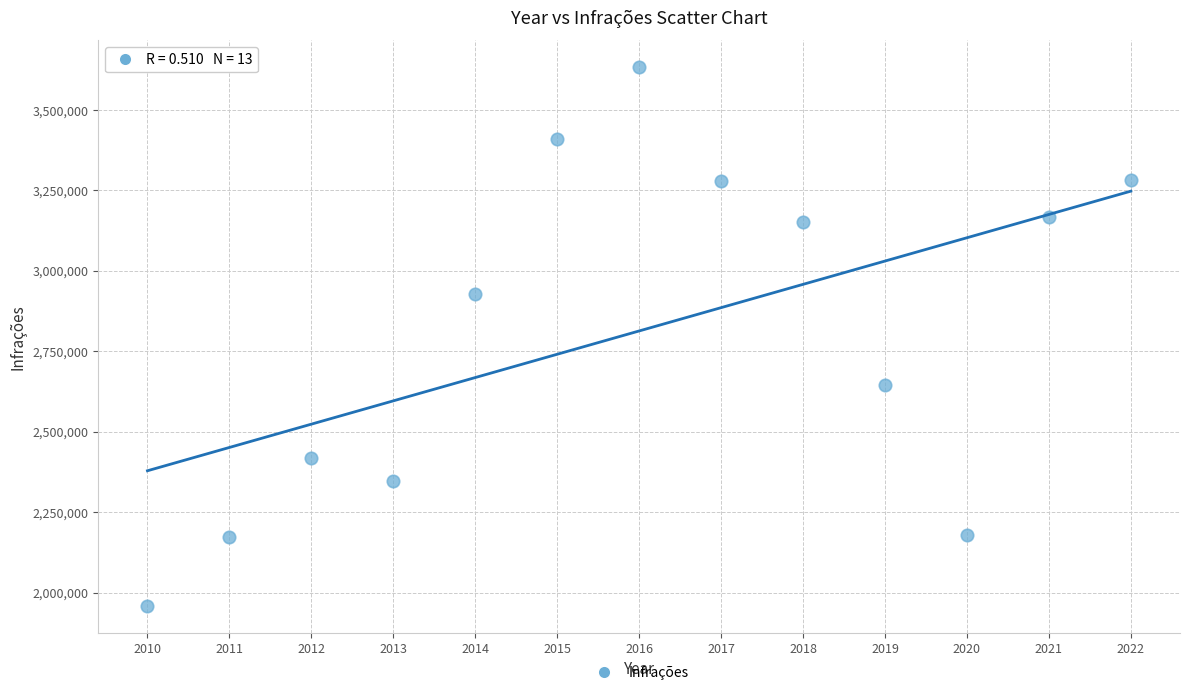

What Y value in the scatter plot is closest to 2795710?

2928315